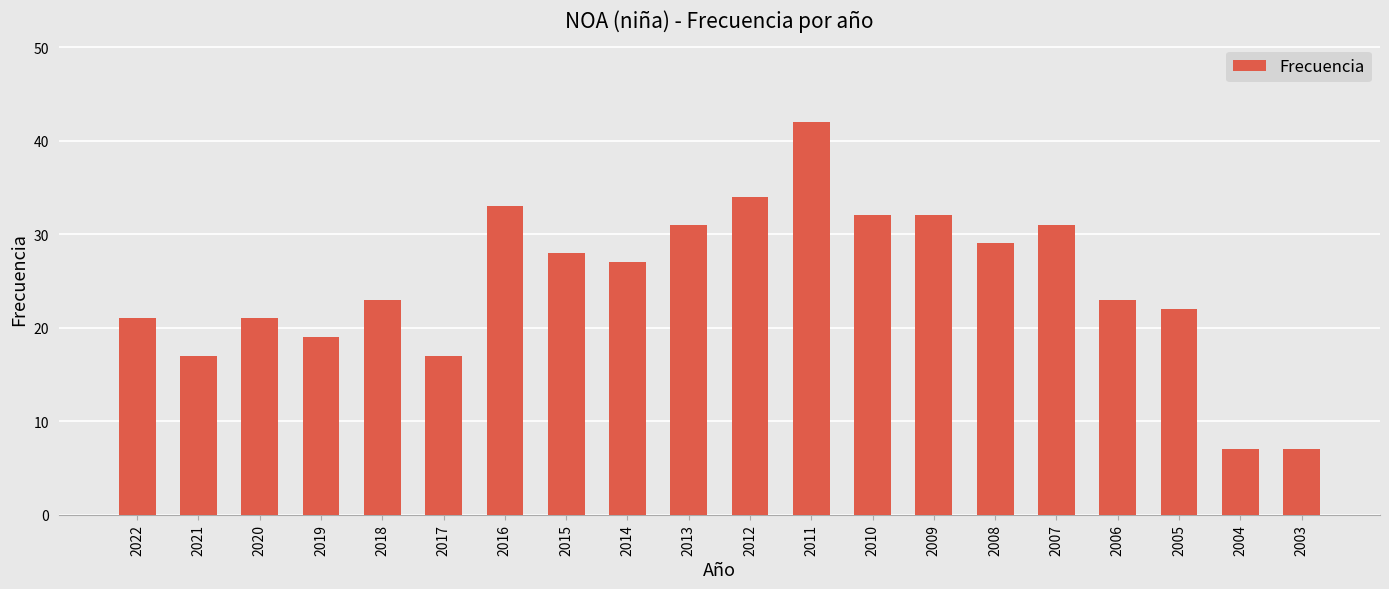

What is the smallest value displayed?

7